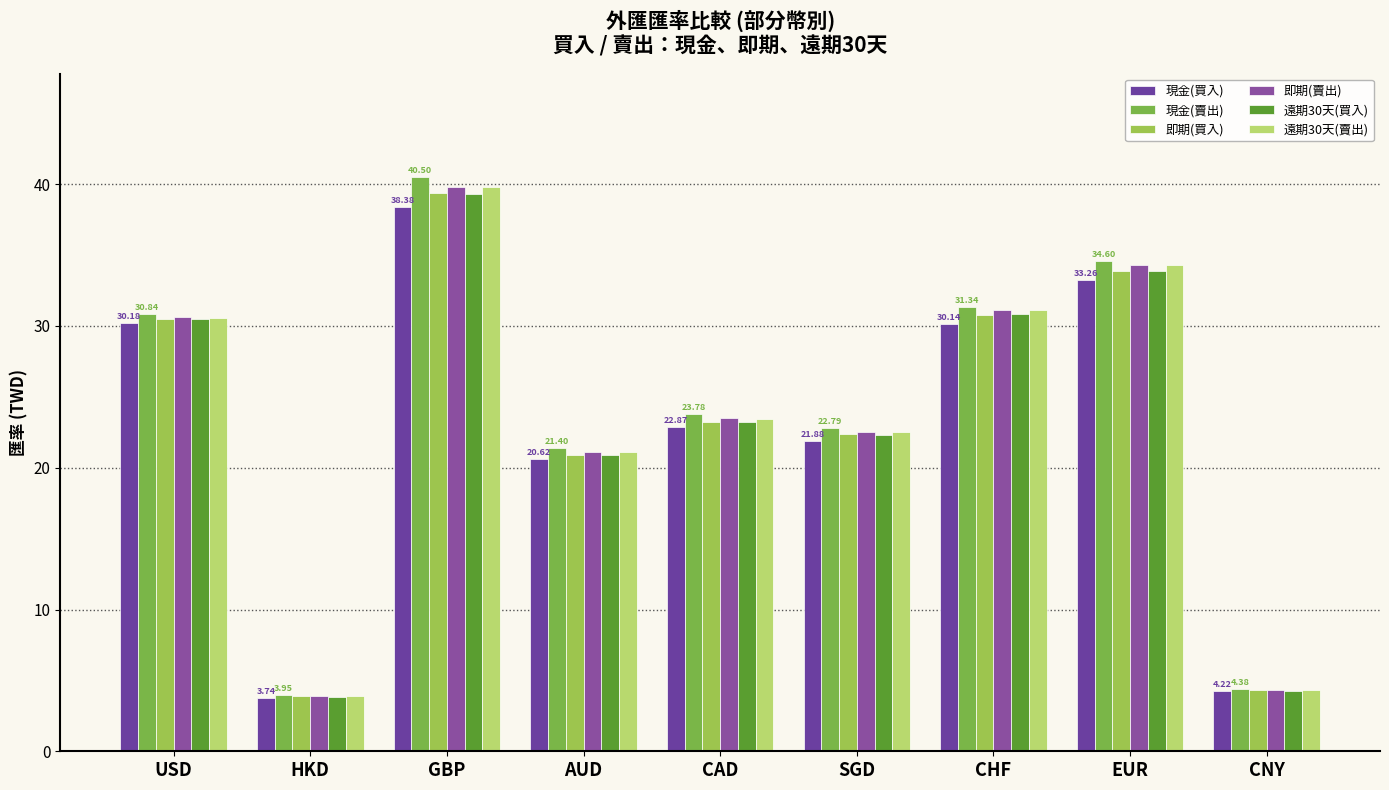

How many distinct data groups are displayed?

6